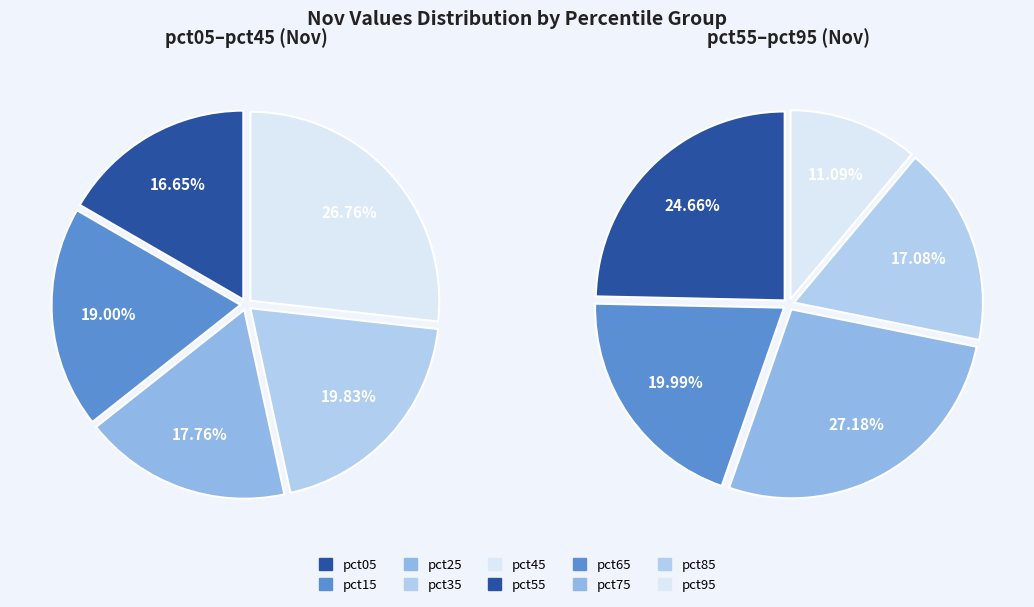

Count the number of slices in the pie.

10